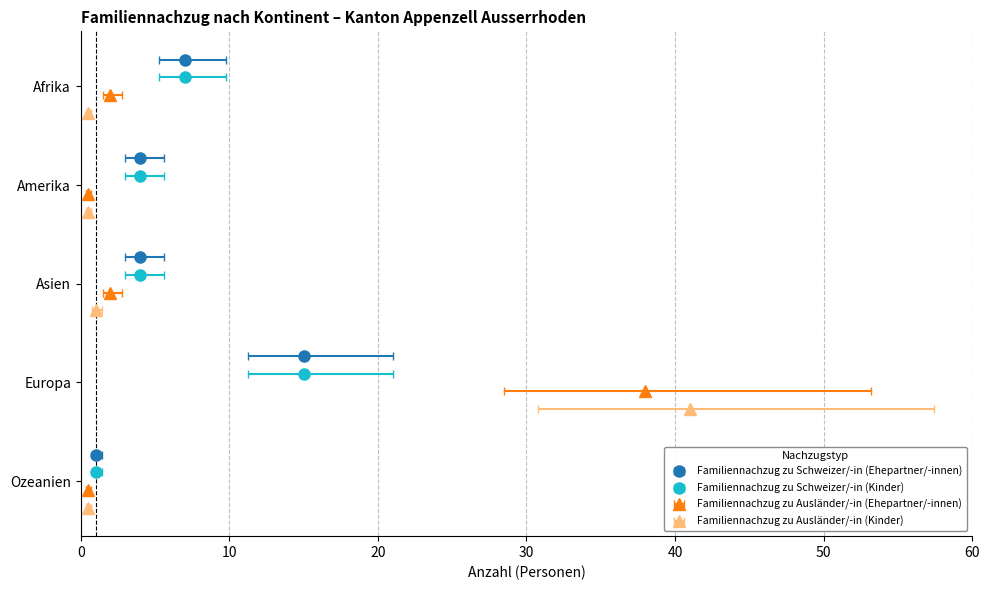

Read the Familiennachzug zu Schweizer/-in (Kinder) value at Ozeanien.

1.0